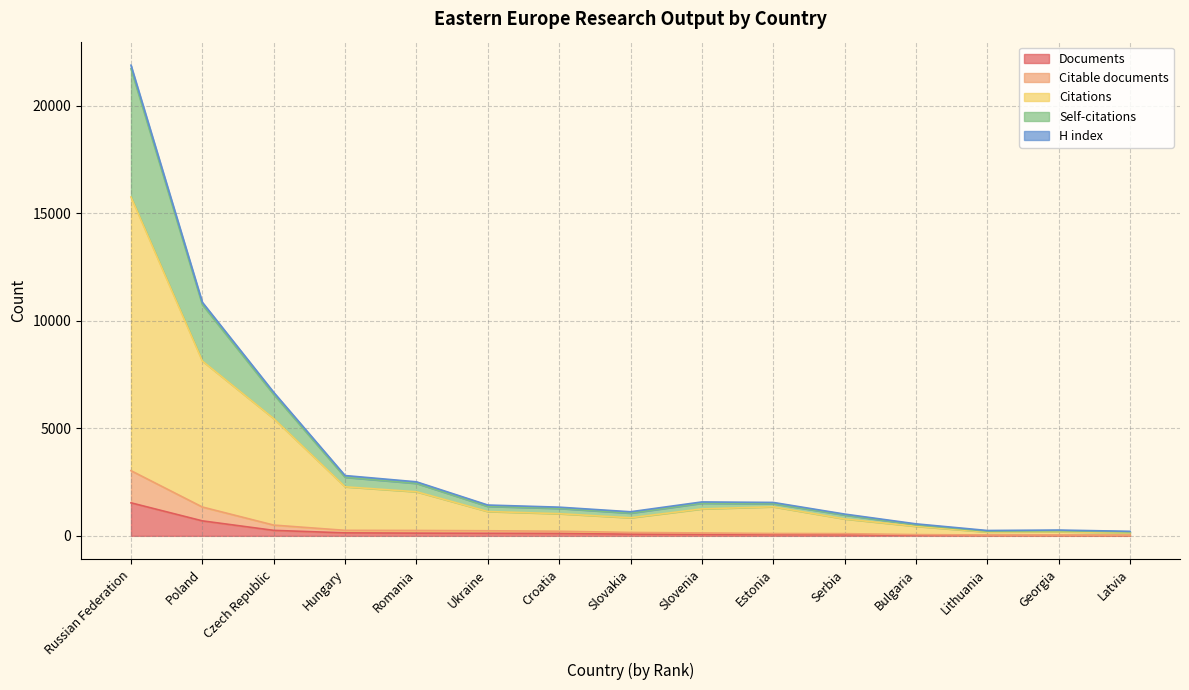

Which category has the highest value in the Documents series?

Russian Federation